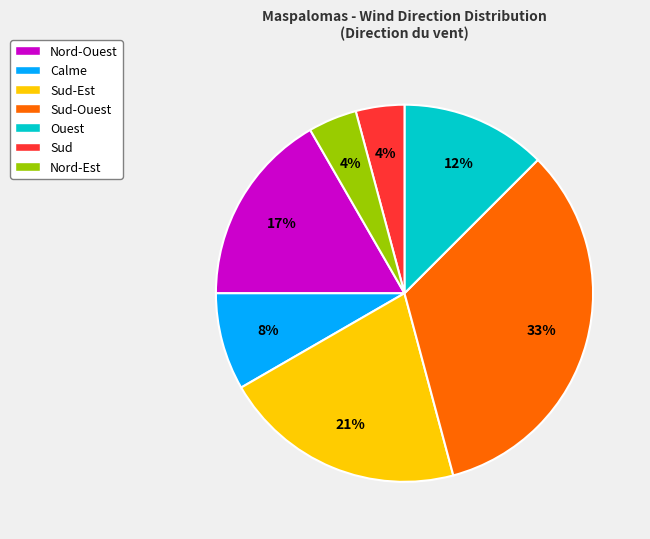

True or false: Sud-Est accounts for 21% of the total.

True